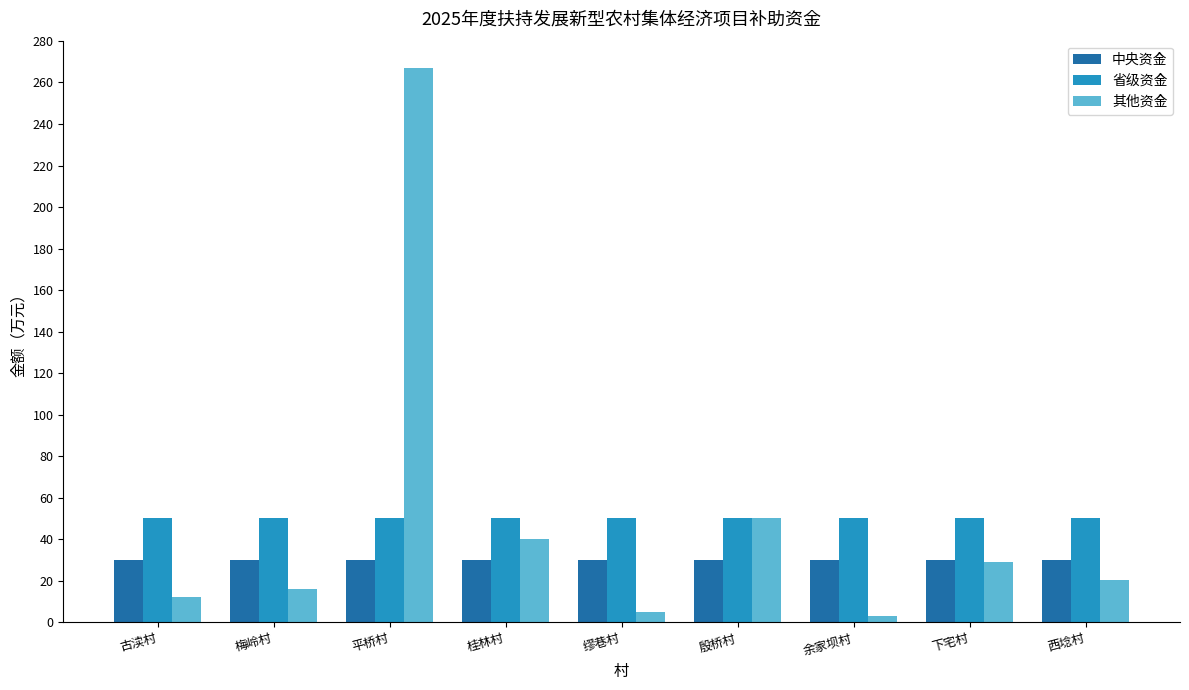

How many bars are there in total?

27